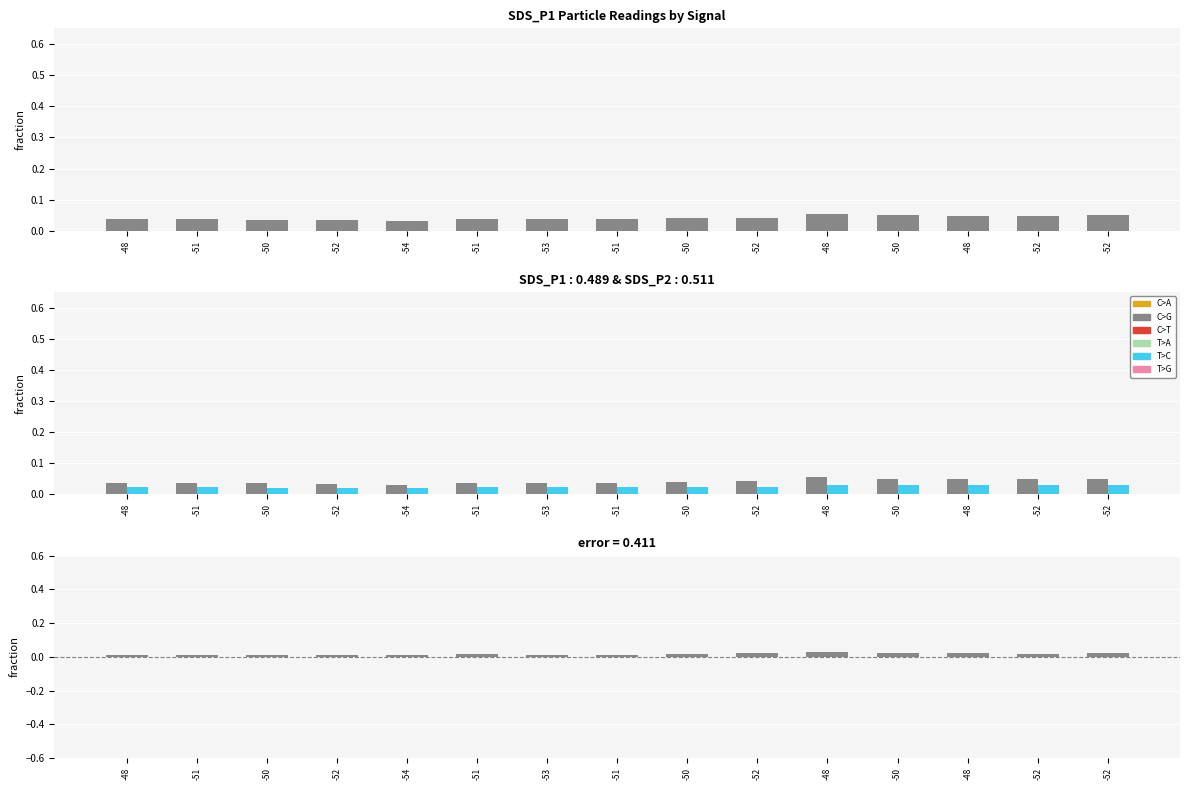

At which label is SDS_P2 closest to 0?

-52